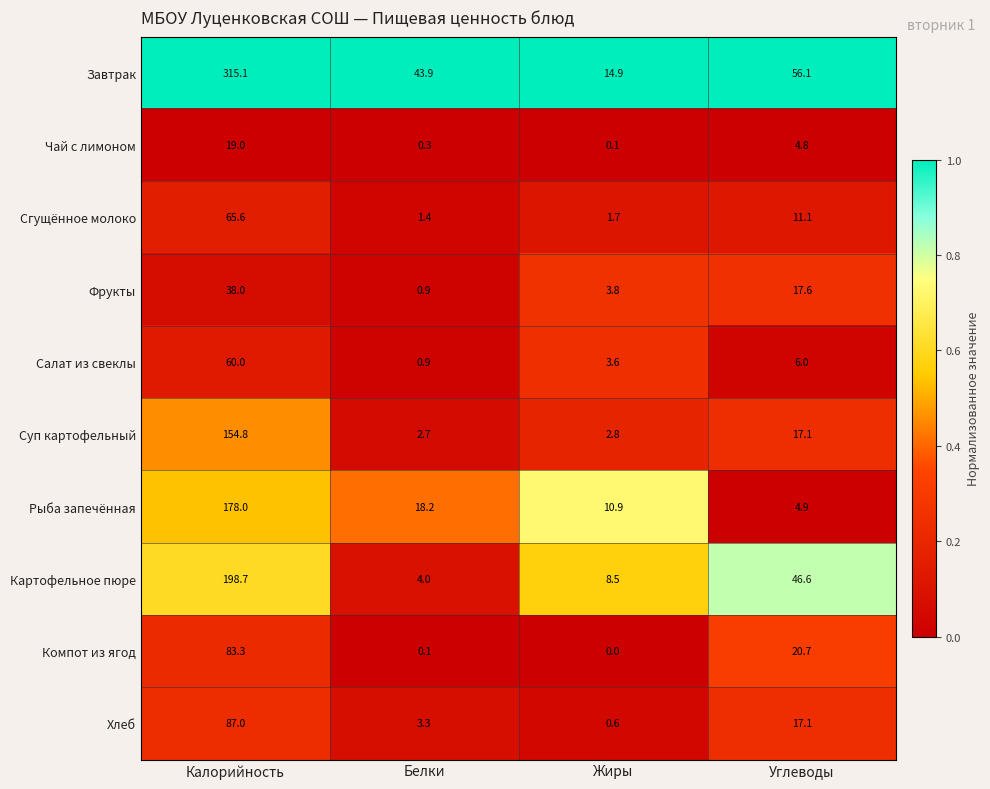

Which series has the largest total across all categories?

Завтрак